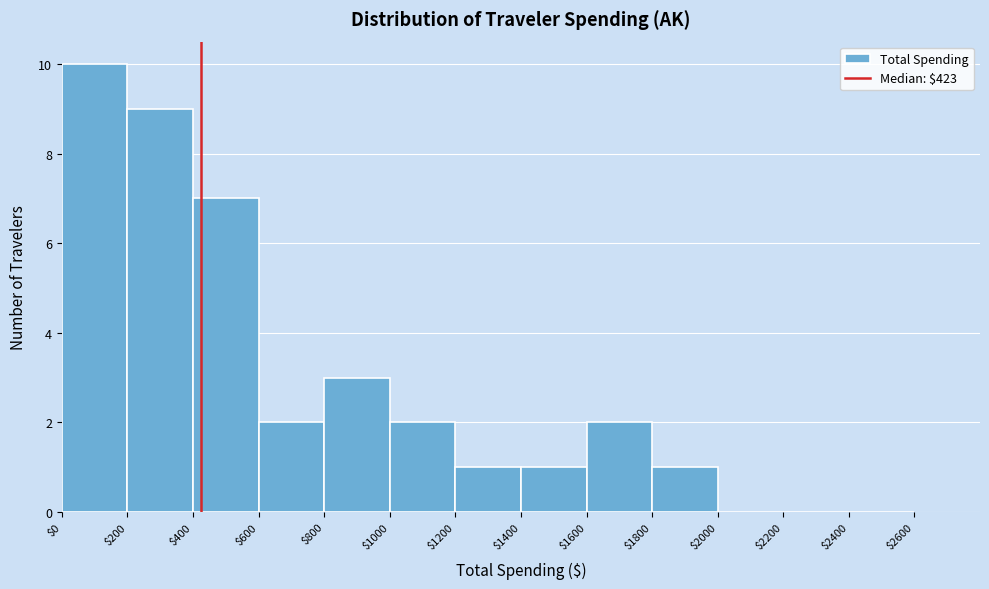

Reading left to right, list every bar in this chart as the range it spans on the x-axis followed by its height. The values are not printed on the chart, so give them approximately, as read against the axis.

$0 to $200: 10
$200 to $400: 9
$400 to $600: 7
$600 to $800: 2
$800 to $1000: 3
$1000 to $1200: 2
$1200 to $1400: 1
$1400 to $1600: 1
$1600 to $1800: 2
$1800 to $2000: 1
$2000 to $2200: 0
$2200 to $2400: 0
$2400 to $2600: 0